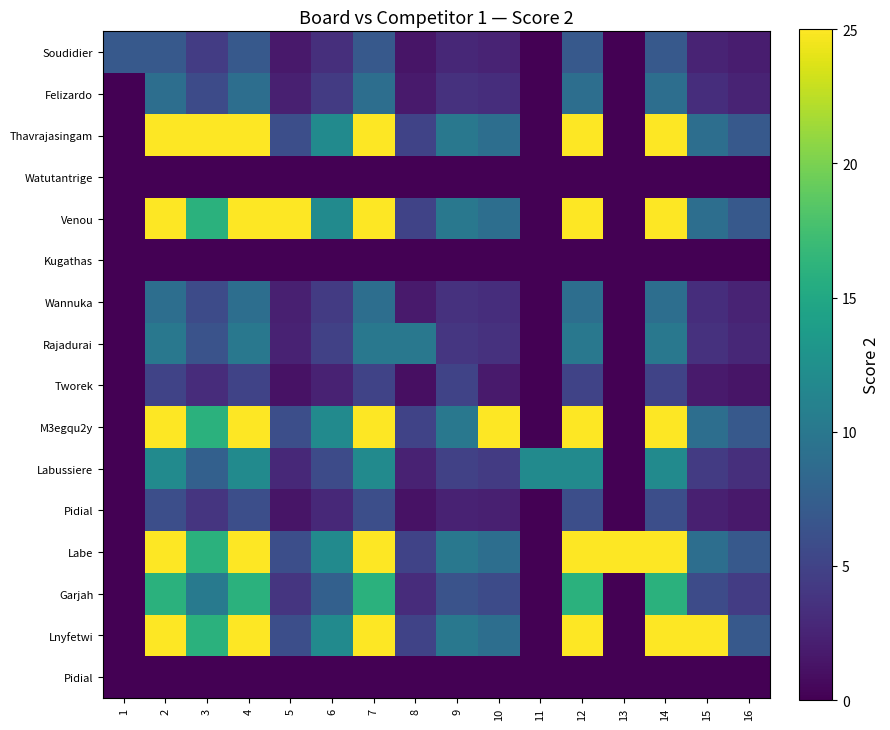

Which label corresponds to the smallest value in the chart?

11